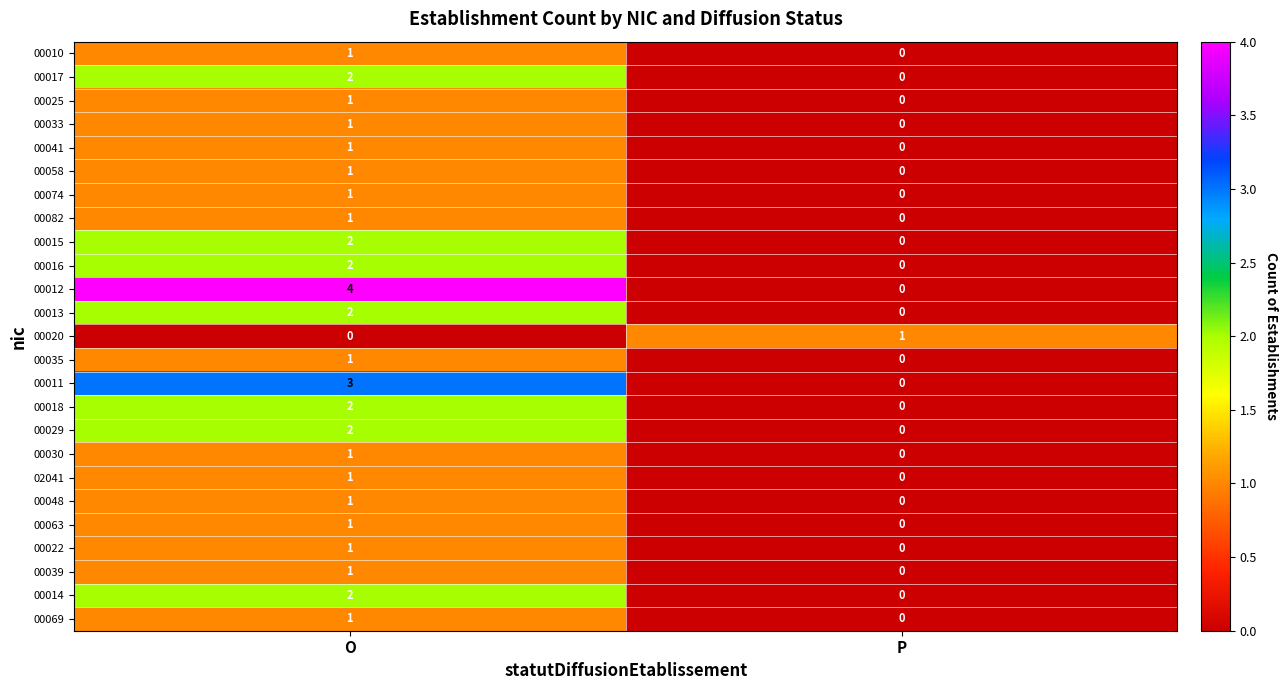

Rank the categories by 00039 value from lowest to highest.

P, O